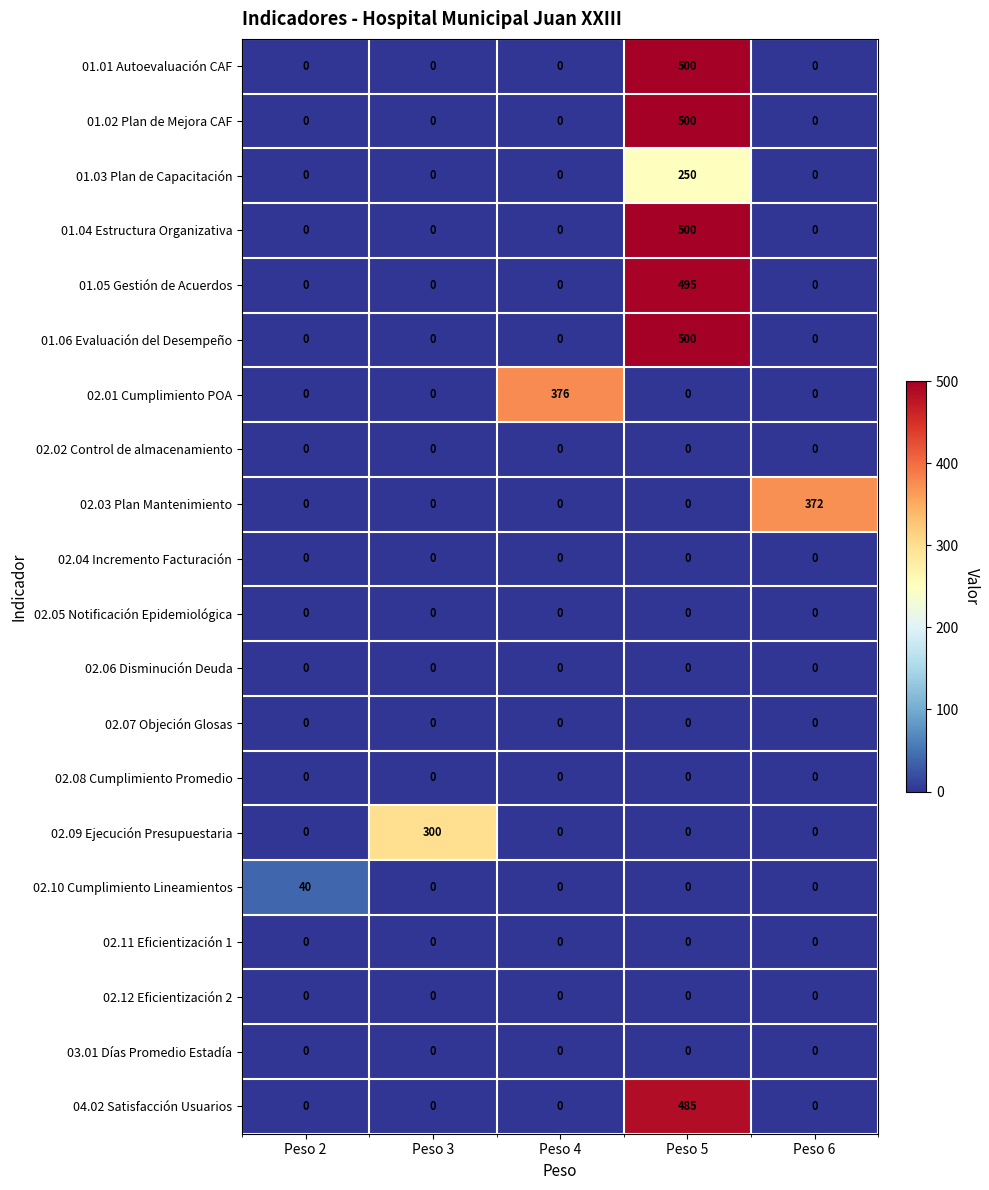

Count the number of data series in this chart.

20